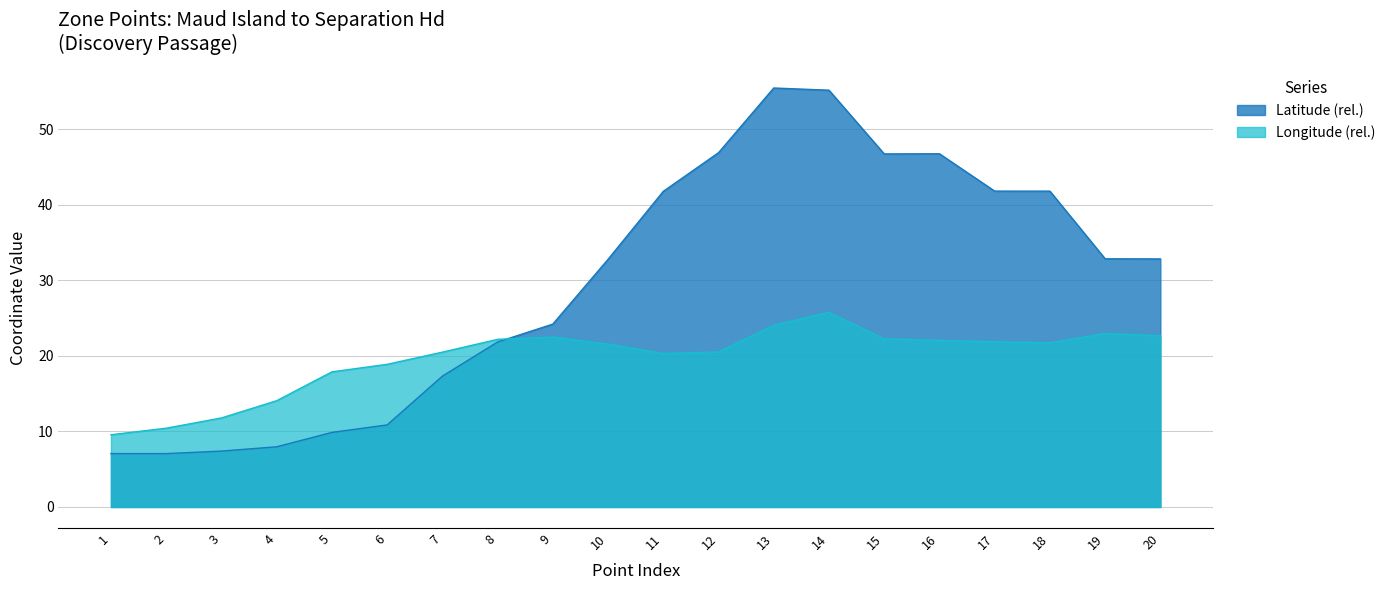

The value of Latitude at 17 is 73.4. True or false?

False